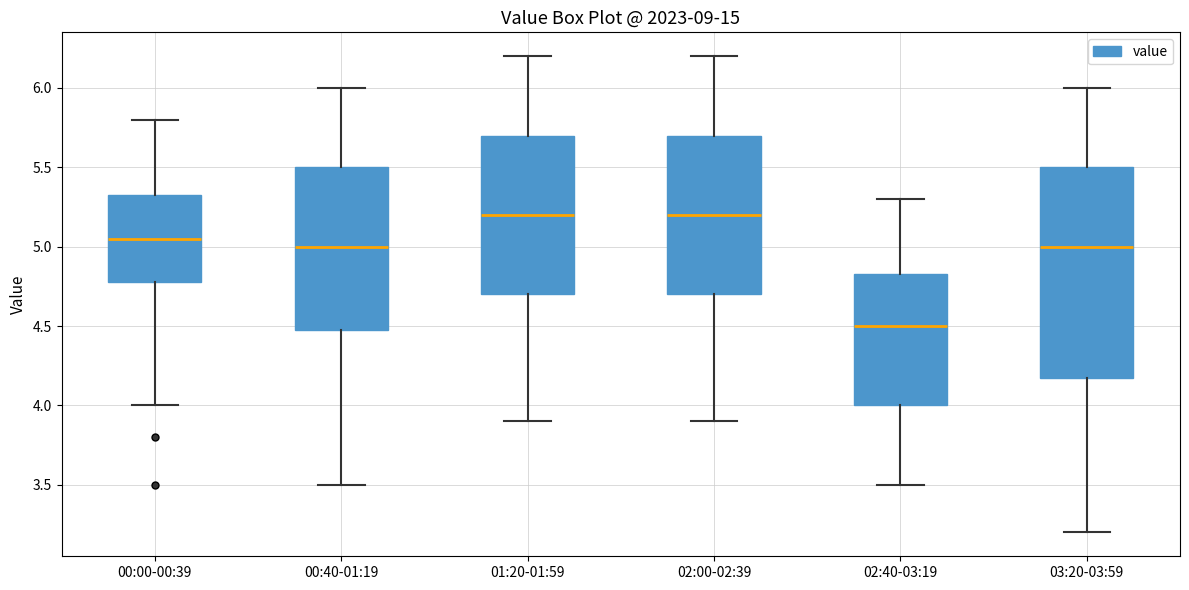

Comparing the boxes themselves (not the whiskers), which one is the tallest?

03:20-03:59